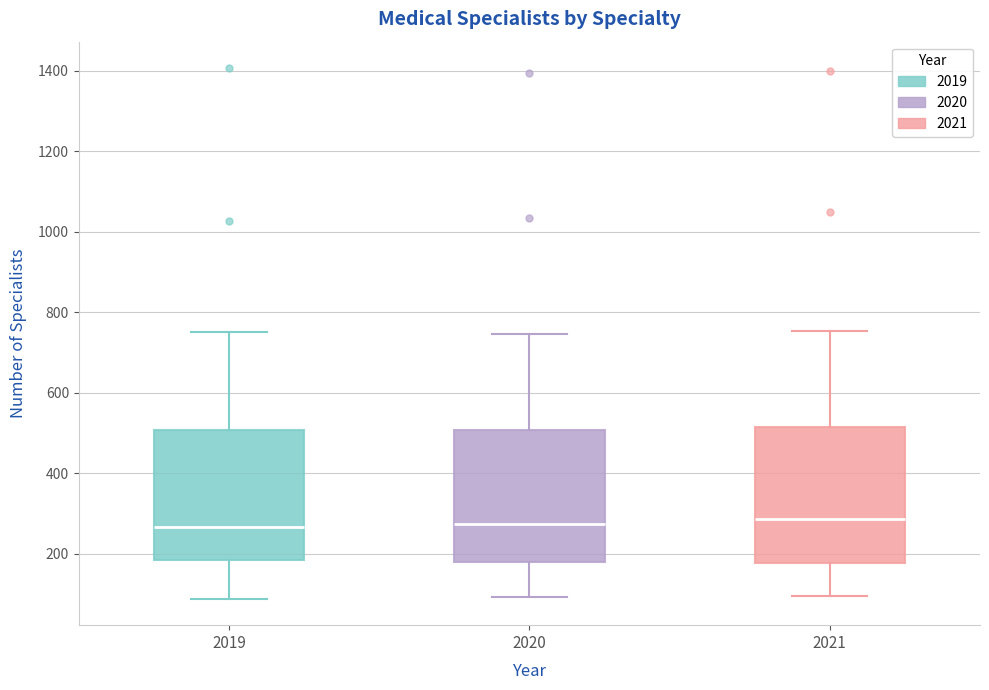

Reading left to right, read every box against the y-axis: the position of its median line, the range the box covers, and the ends of its whiskers. The values are not printed on the chart, so give them approximately, as read against the axis.

2019: median 260, box 180 to 500, whiskers 80 to 760
2020: median 280, box 180 to 500, whiskers 100 to 740
2021: median 280, box 180 to 520, whiskers 100 to 760